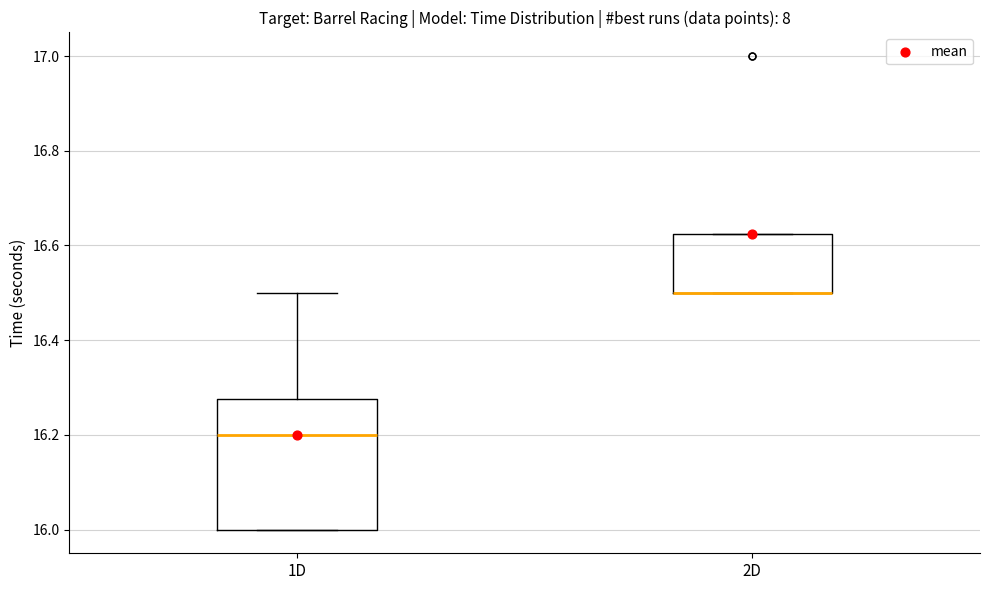

Reading left to right, read every box against the y-axis: the position of its median line, the range the box covers, and the ends of its whiskers. The values are not printed on the chart, so give them approximately, as read against the axis.

1D: median 16.20, box 16.00 to 16.28, whiskers 16.00 to 16.50
2D: median 16.50 (drawn on the box's lower edge), box 16.50 to 16.62, whiskers 16.50 to 16.62